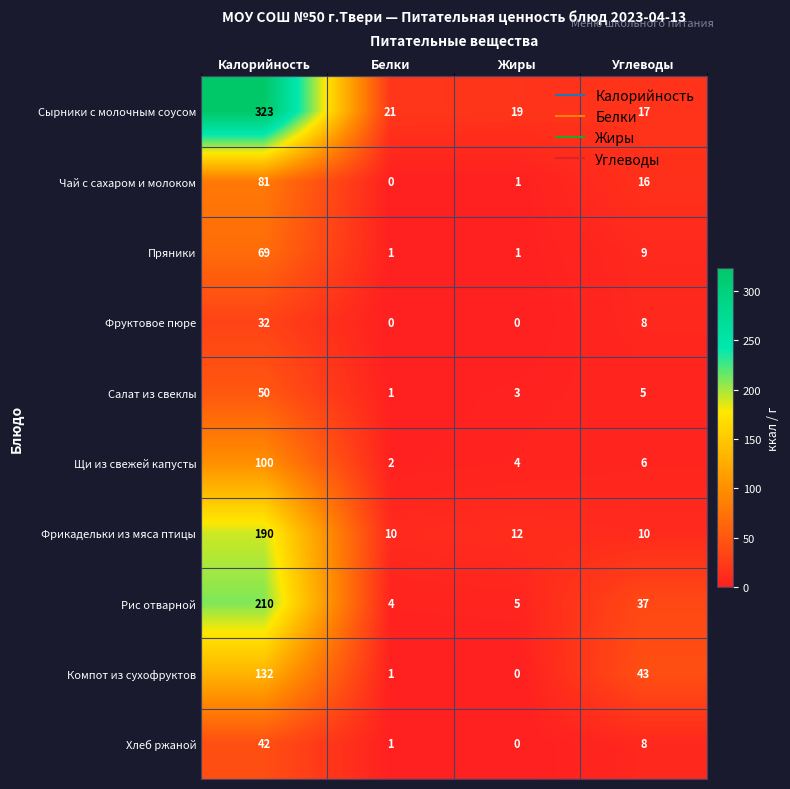

What is the total value across all series at Белки?

41